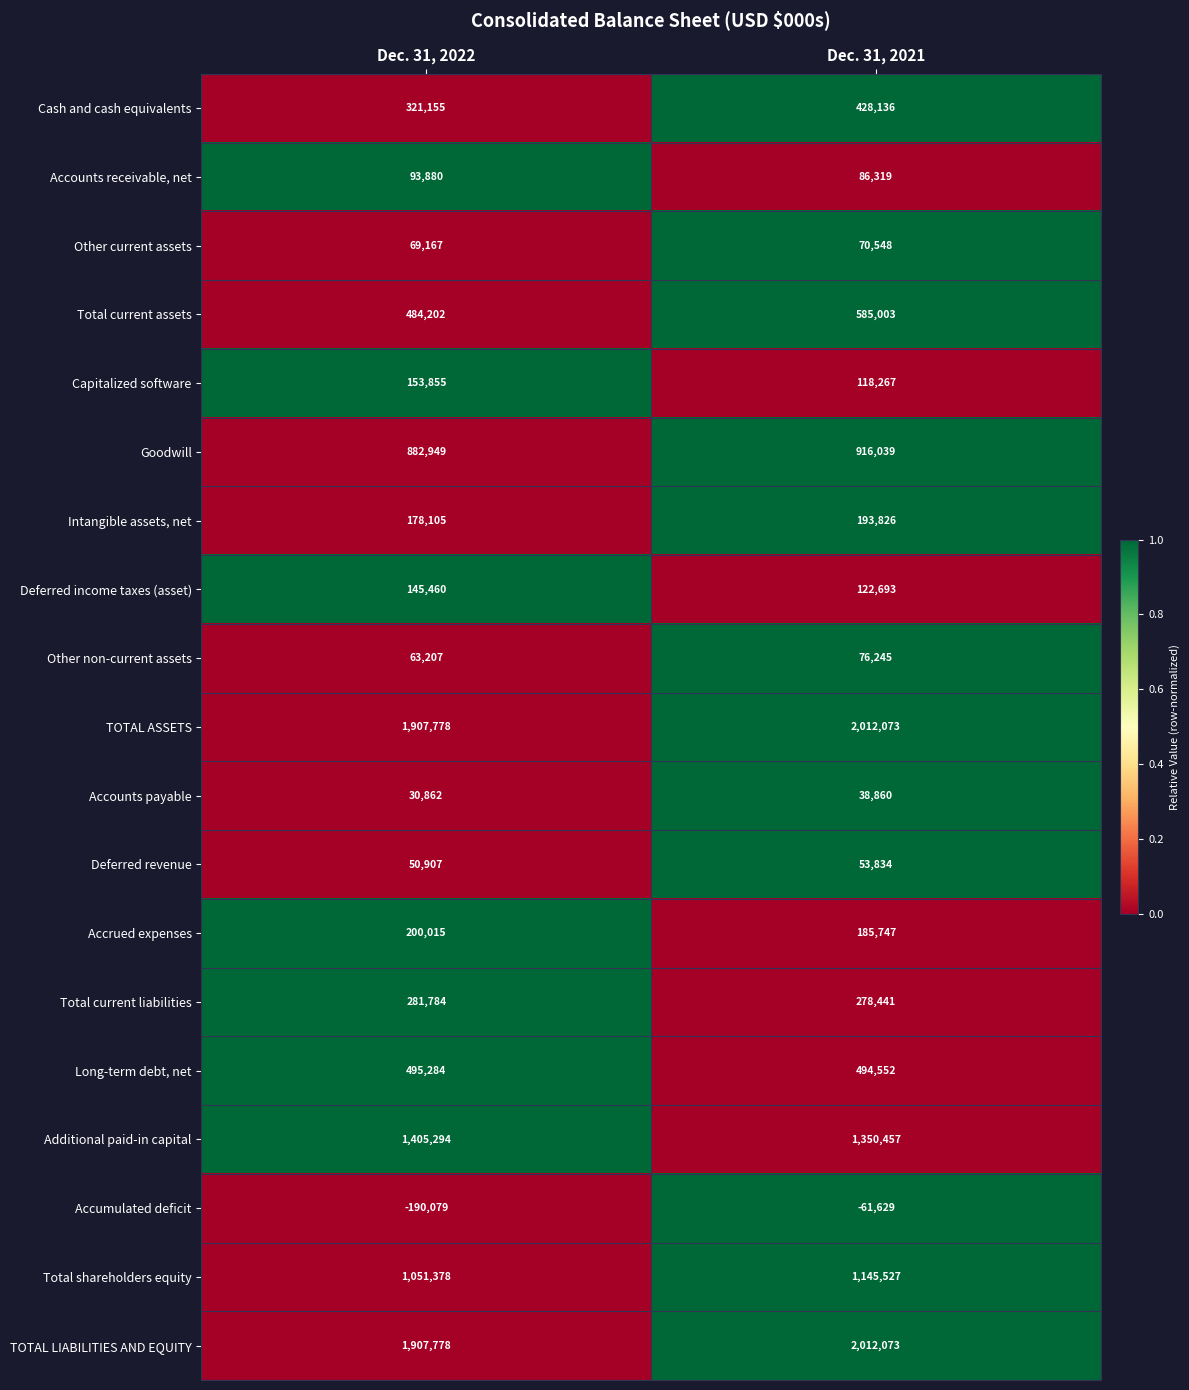

Which series has the widest spread of values?

Accumulated deficit